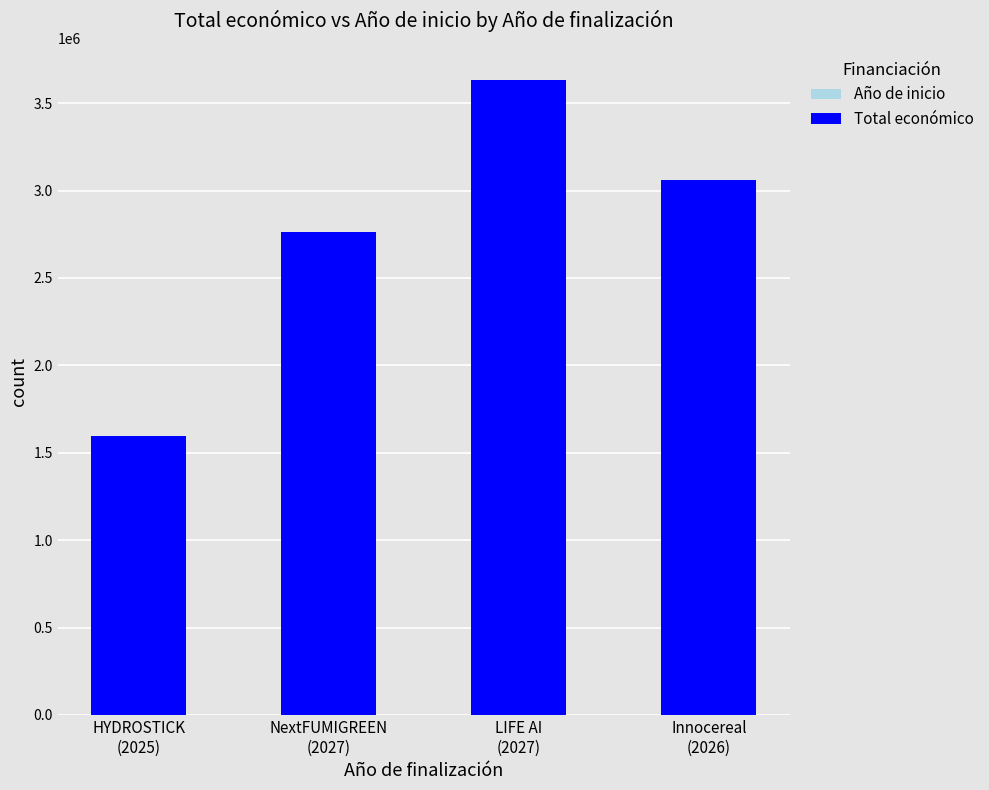

Are the bars horizontal?

No